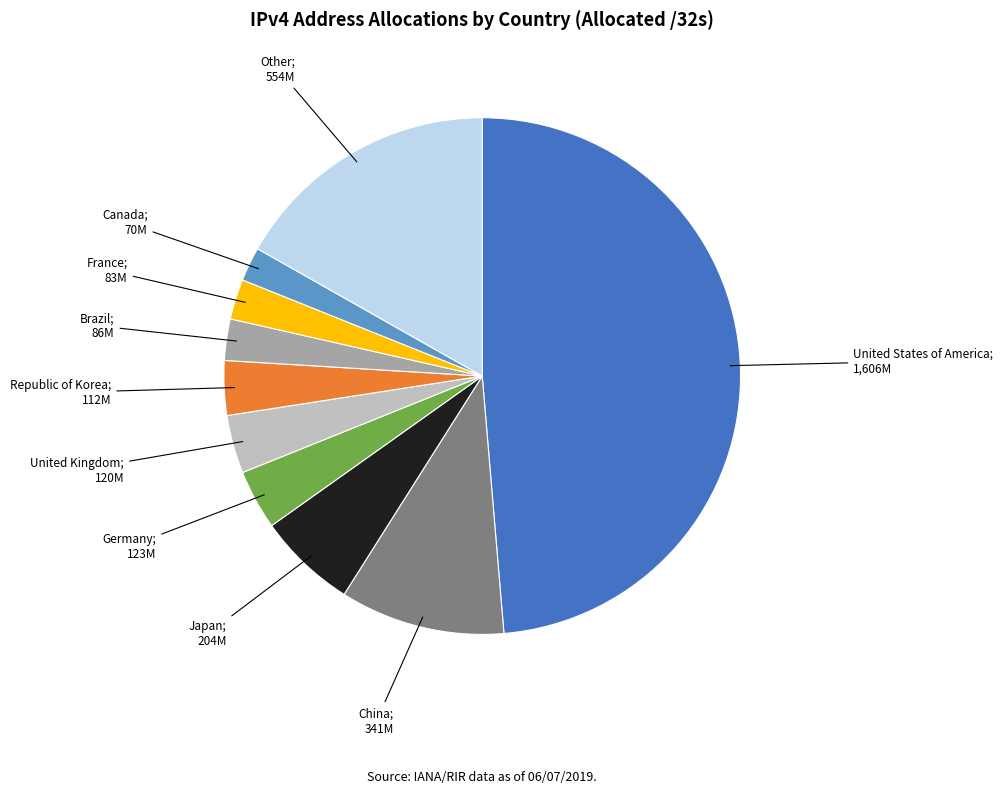

Is there a majority slice in this chart?

No